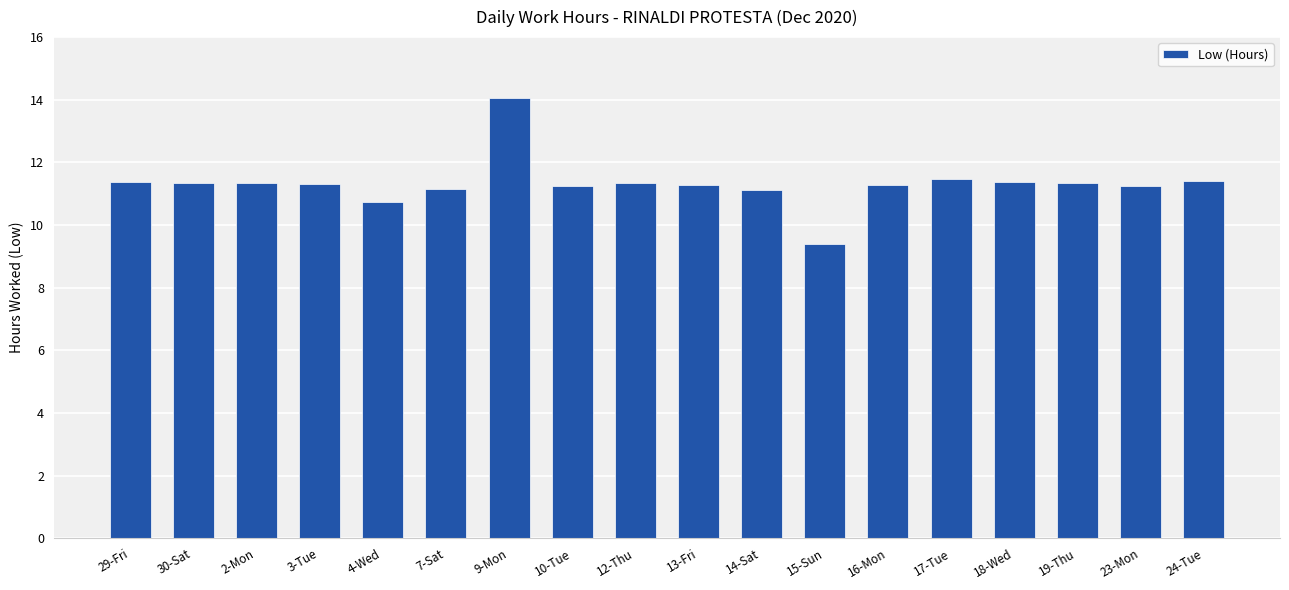

At which category does the chart reach its minimum across all series?

15-Sun